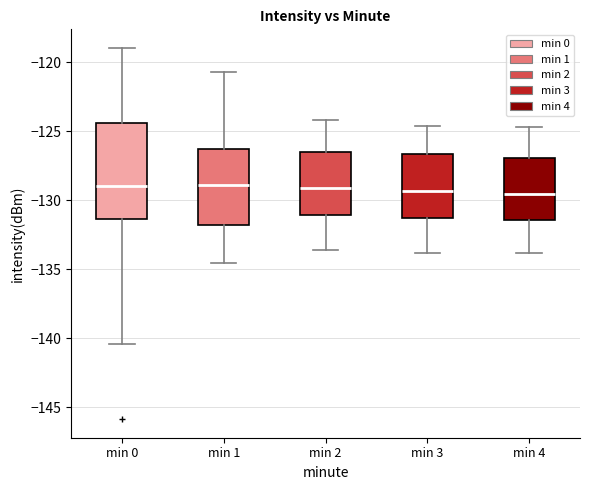

Reading left to right, read every box against the y-axis: the position of its median line, the range the box covers, and the ends of its whiskers. The values are not printed on the chart, so give them approximately, as read against the axis.

min 0: median -129.0, box -131.5 to -124.5, whiskers -140.5 to -119.0
min 1: median -129.0, box -132.0 to -126.5, whiskers -134.5 to -120.5
min 2: median -129.0, box -131.0 to -126.5, whiskers -133.5 to -124.0
min 3: median -129.5, box -131.5 to -126.5, whiskers -134.0 to -124.5
min 4: median -129.5, box -131.5 to -127.0, whiskers -134.0 to -124.5